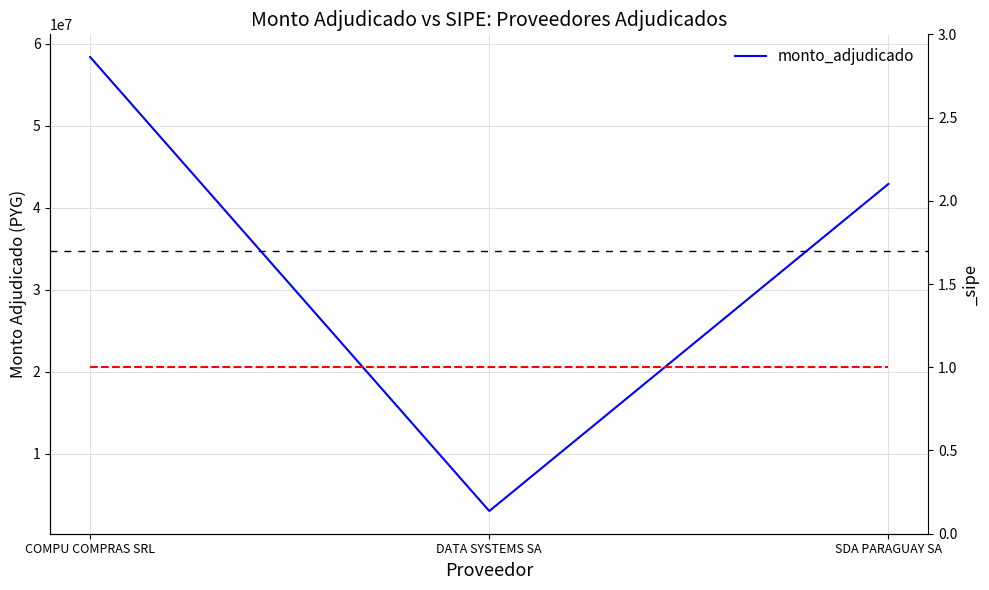

What is the value of the 3rd point from the left?

42891900